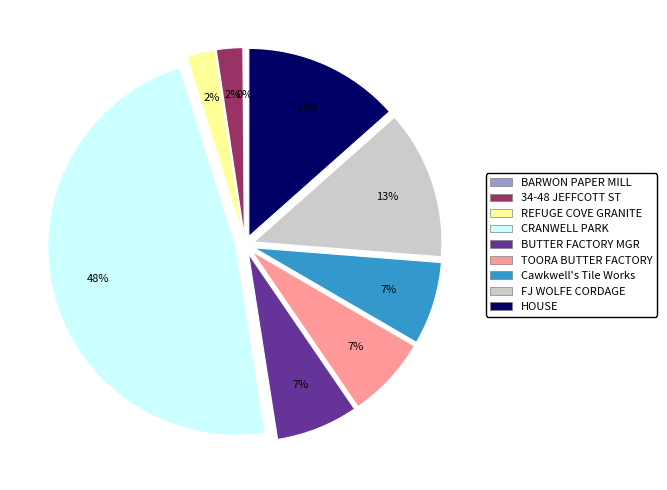

To the nearest percent, what is the difference between the largest and smallest slice percentages?

48%